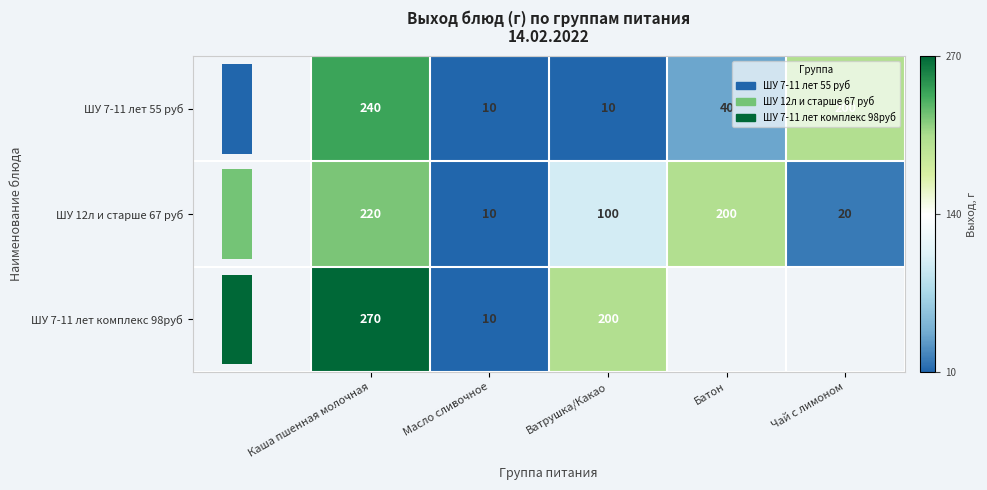

Where is ШУ 7-11 лет 55 руб nearest to the value 125?

Чай с лимоном